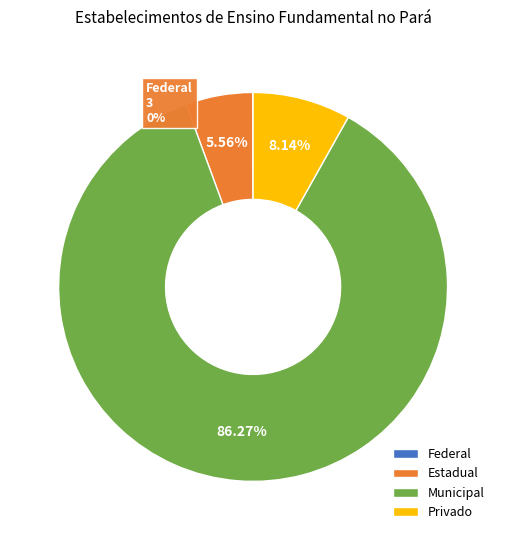

Combined, do Municipal and Estadual account for over 50%?

Yes